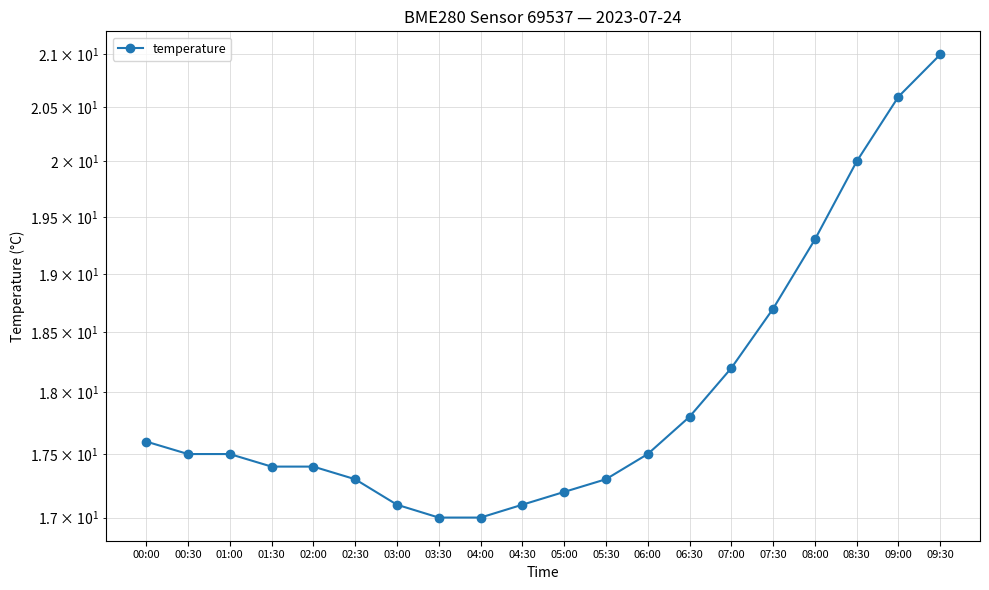

How many data points are above 17?

18